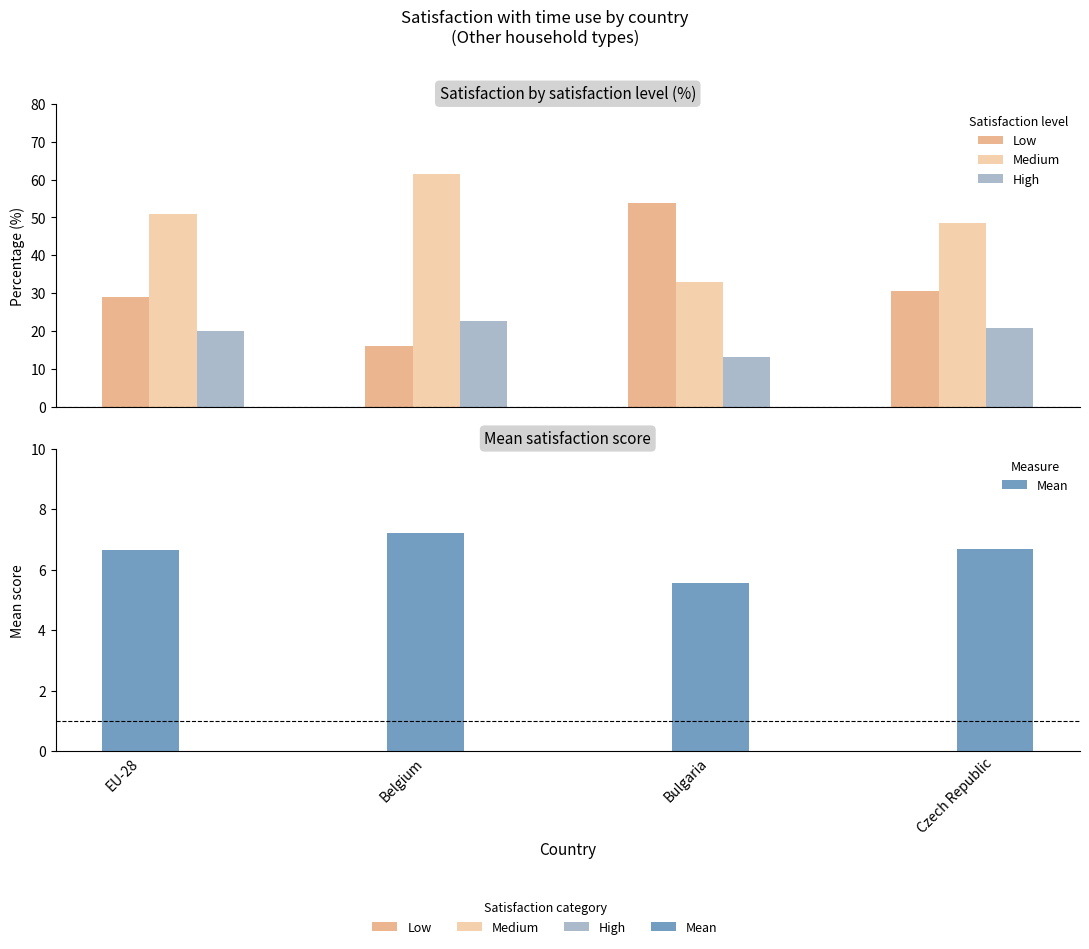

At which category is the sum across all series the highest?

Belgium